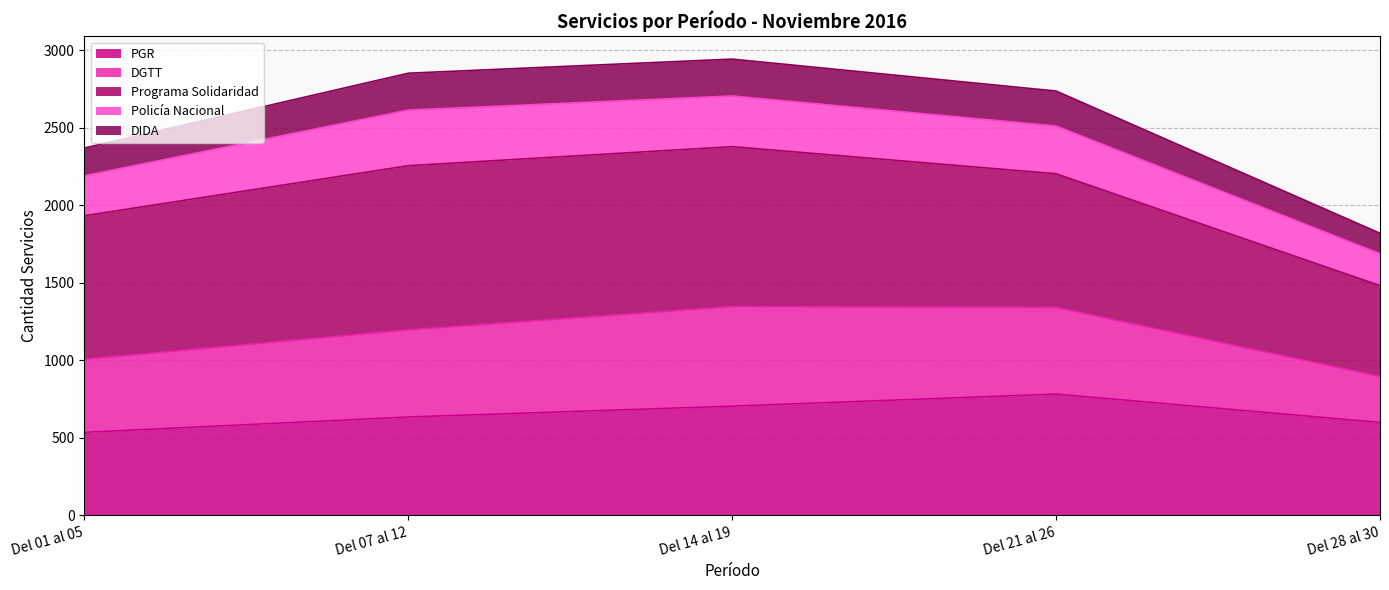

How many categories are shown in the chart?

5